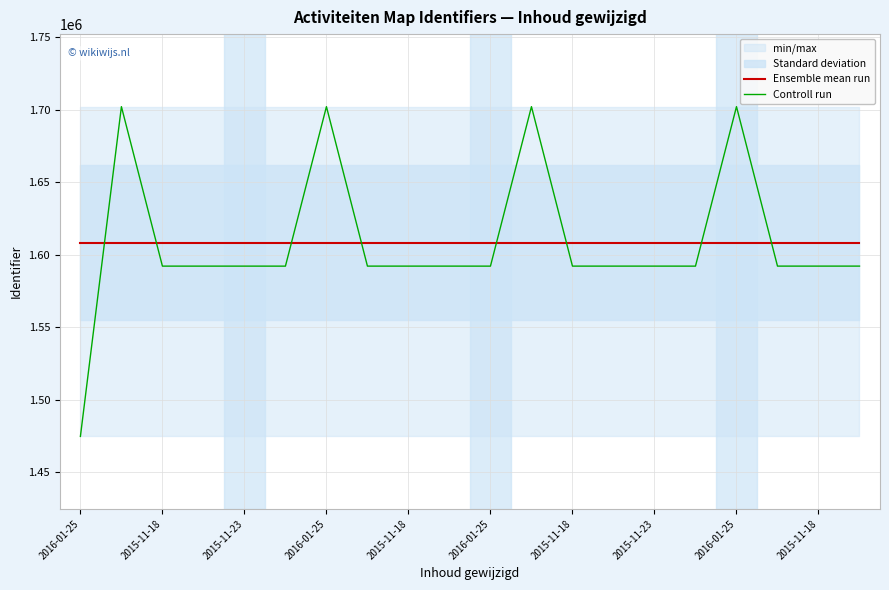

What is the average value of the Ensemble mean run series?

1608277.2